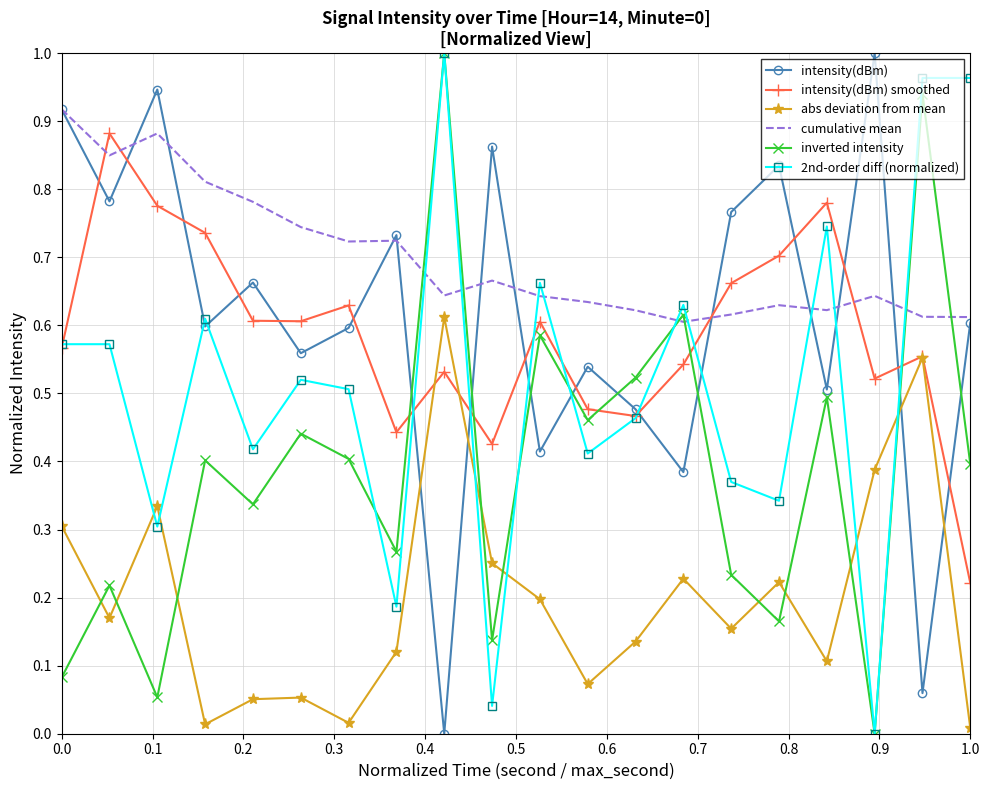

Which series ends up on top after the final intersection of intensity(dBm) smoothed and cumulative mean?

cumulative mean